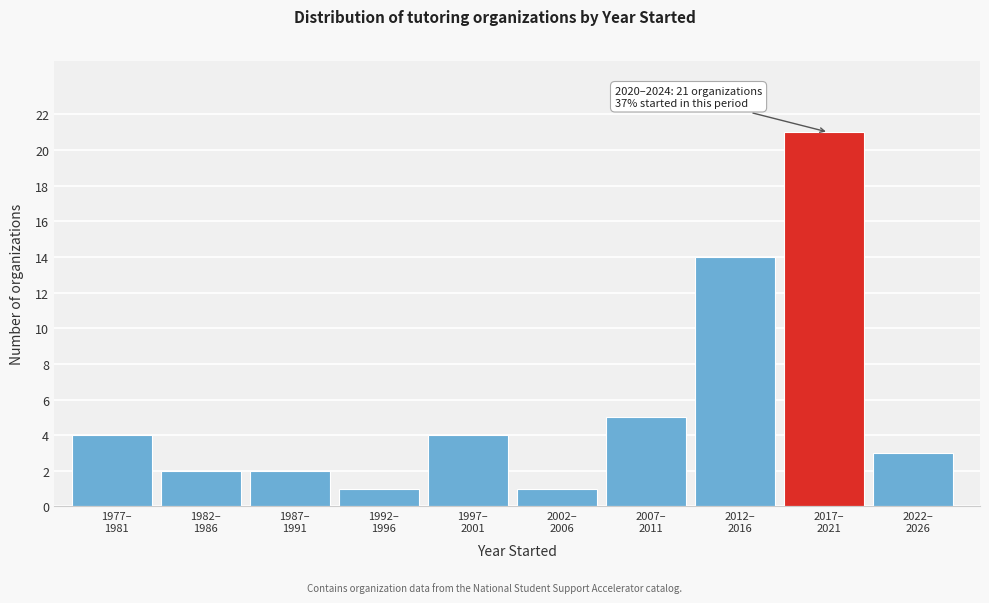

Reading left to right, what are all the values shown in this chart?

4	2	2	1	4	1	5	14	21	3